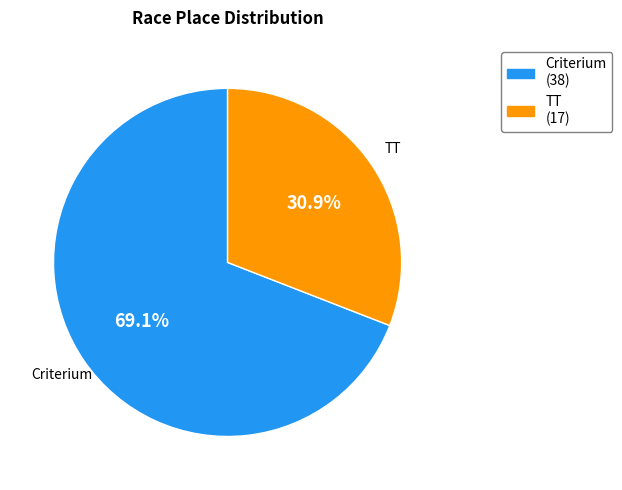

Is there a majority slice in this chart?

Yes